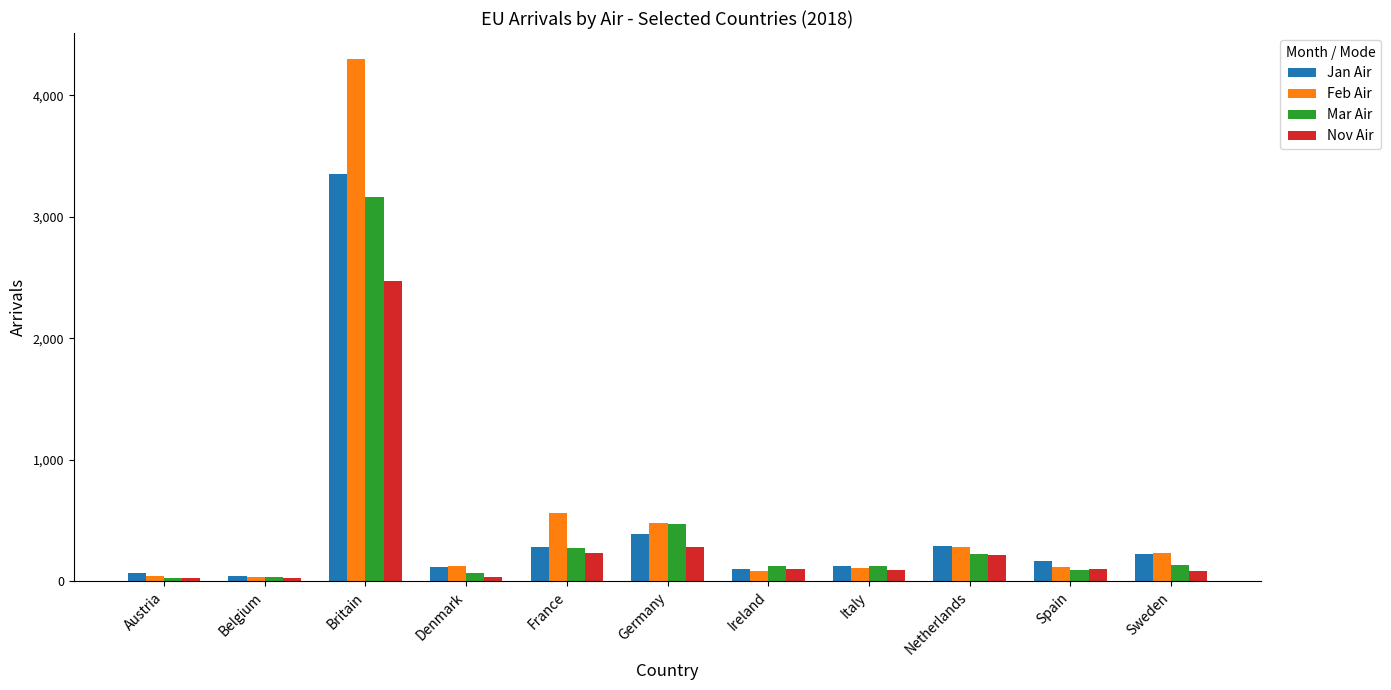

At which category does the chart reach its peak across all series?

Britain